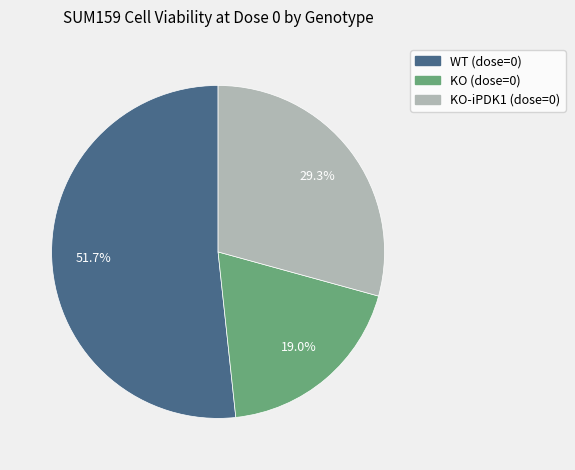

Count the number of slices in the pie.

3